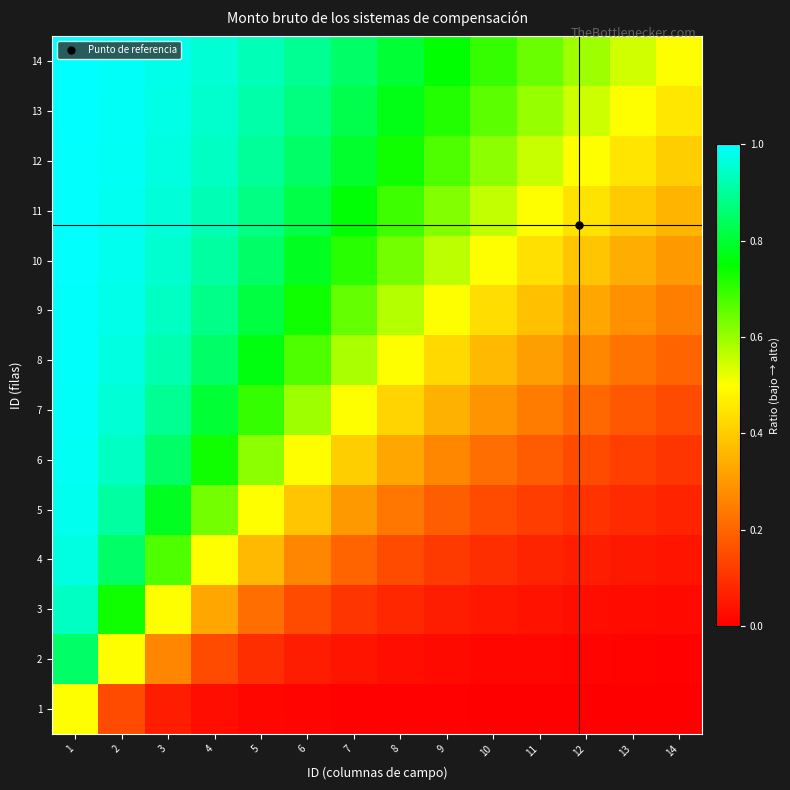

At which category is the sum across all series the highest?

1